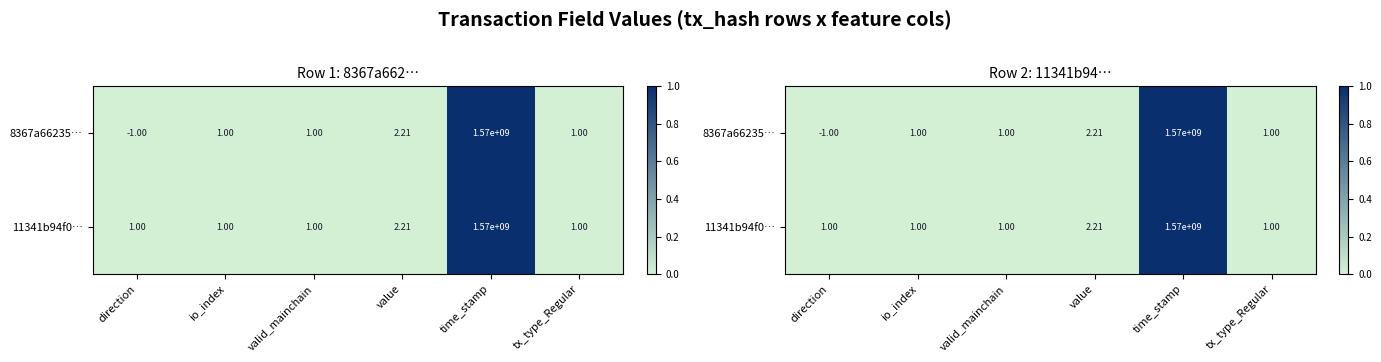

Which label corresponds to the smallest value in the chart?

direction